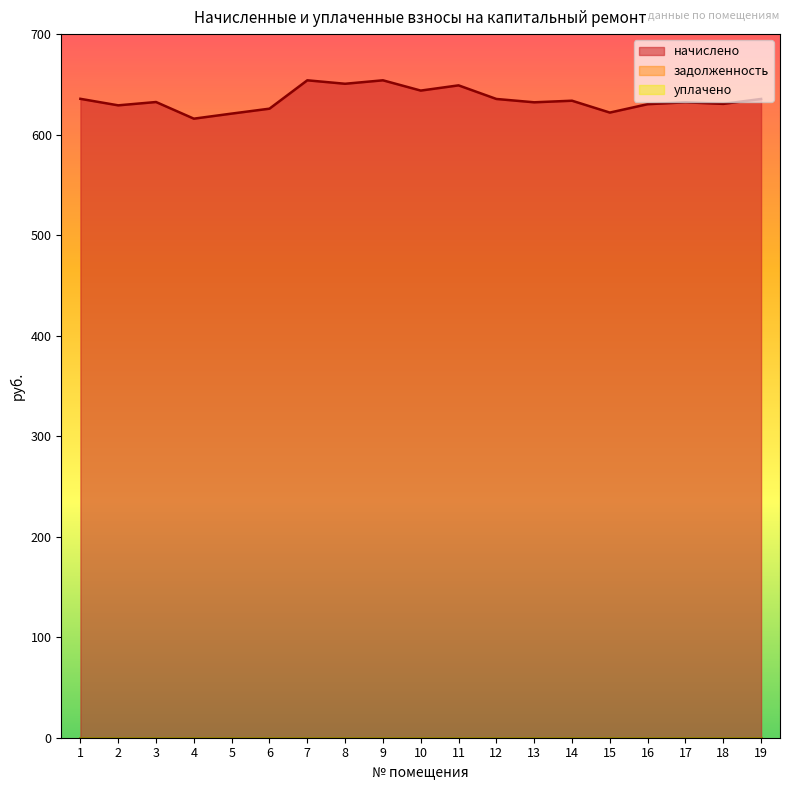

In начислено, how many points are lower than both neighbors (excluding endpoints)?

7